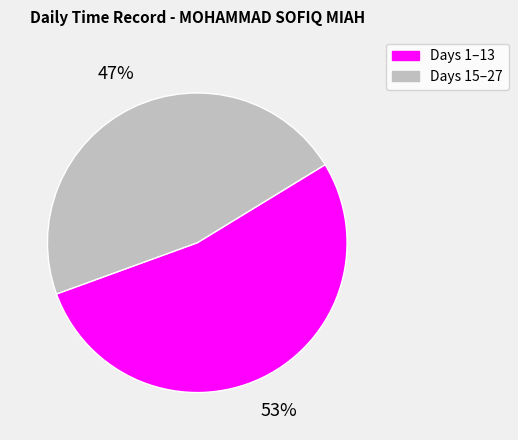

To the nearest percent, what is the average slice percentage?

50%